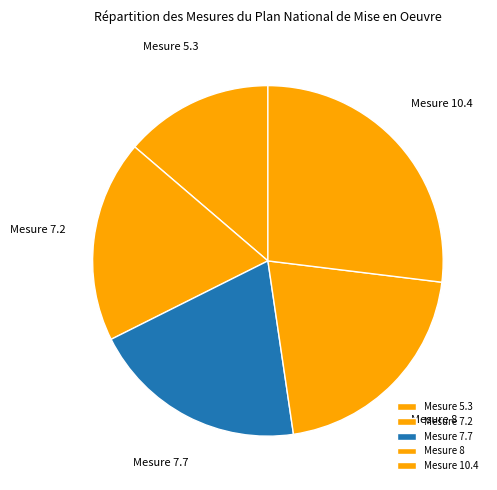

Is the sum of Mesure 10.4 and Mesure 7.2 greater than half?

No